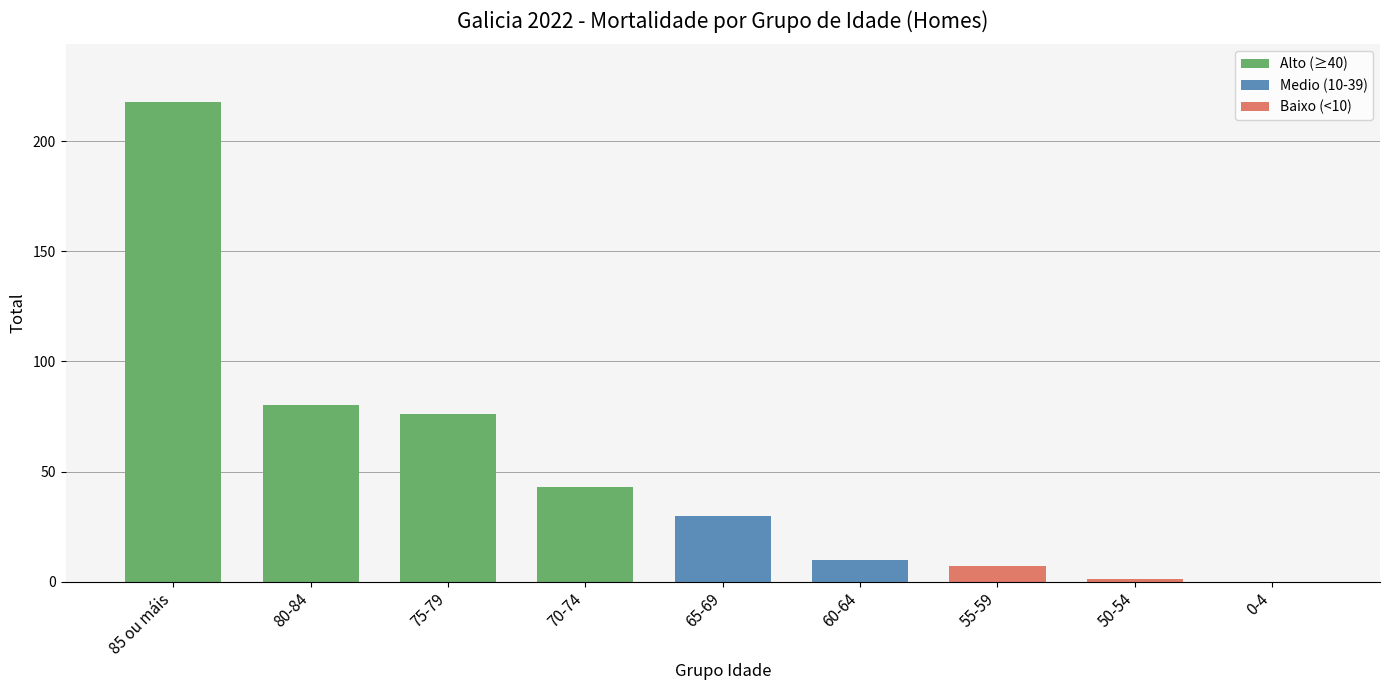

What is the sum of all values?

465